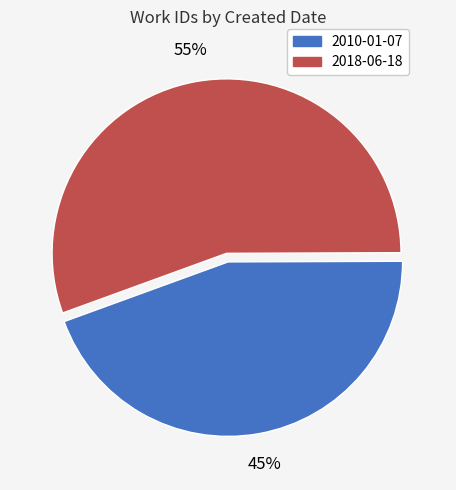

How many segments does this pie chart have?

2